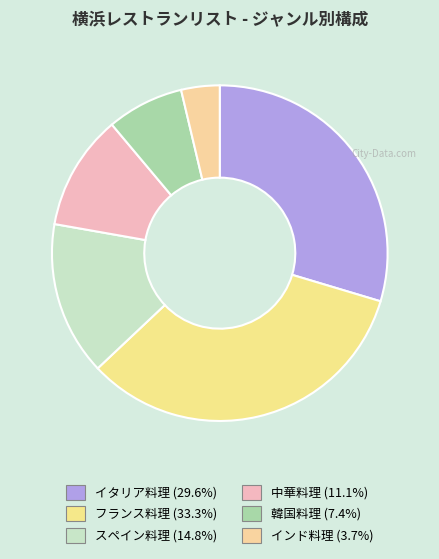

Do 中華料理 and イタリア料理 together represent more than half of the pie?

No